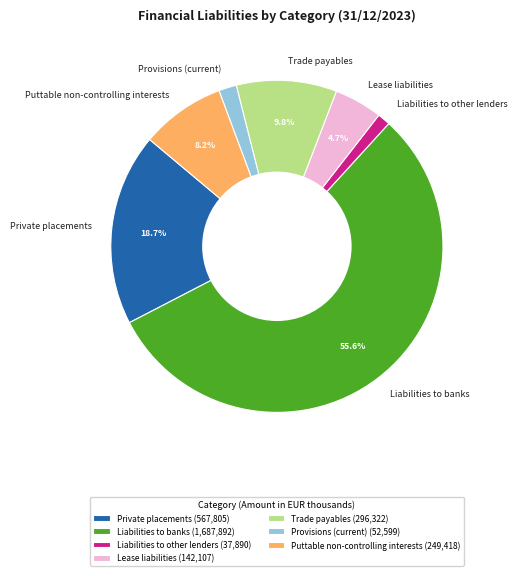

To the nearest percent, what is the difference between the Lease liabilities and Private placements slice percentages?

14%